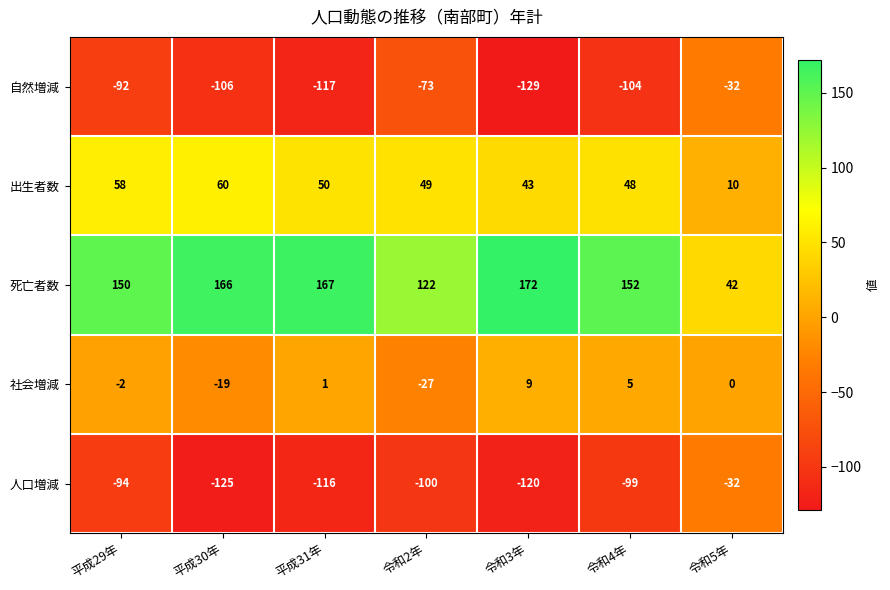

Is it true that 自然増減 equals -106 at 平成30年?

True